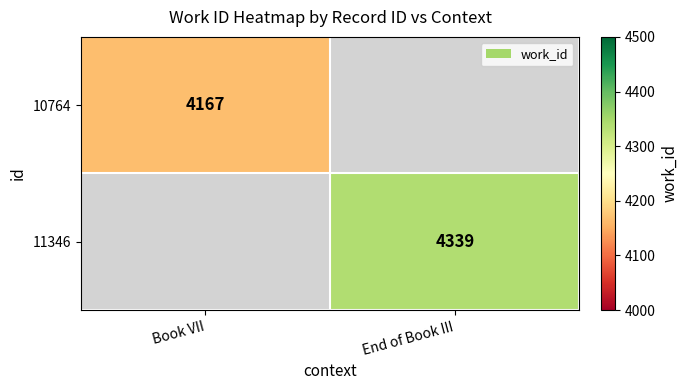

The value of 10764 at Book VII is 1451. True or false?

False